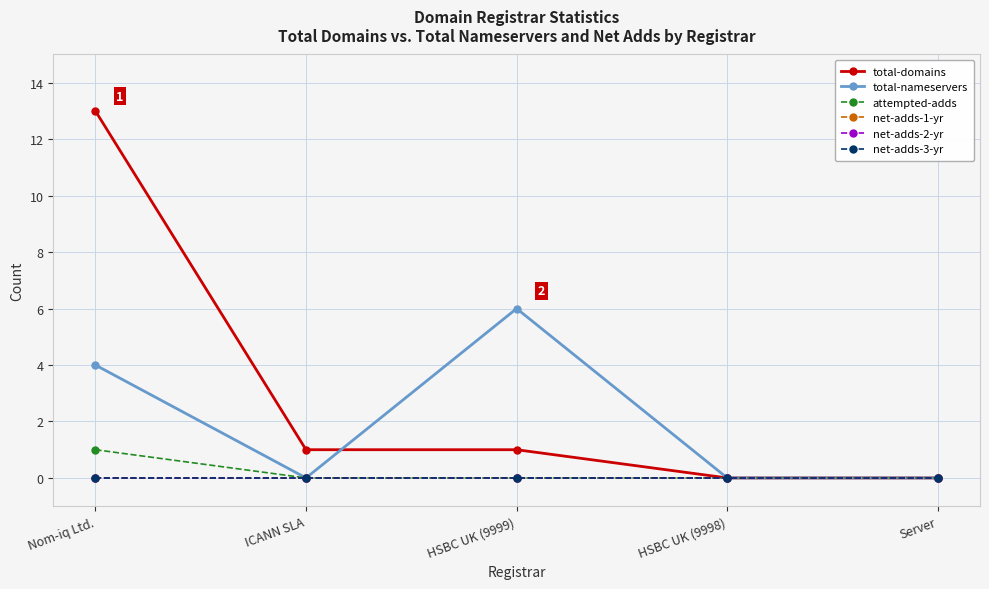

Is this an area chart (filled region under the line)?

No